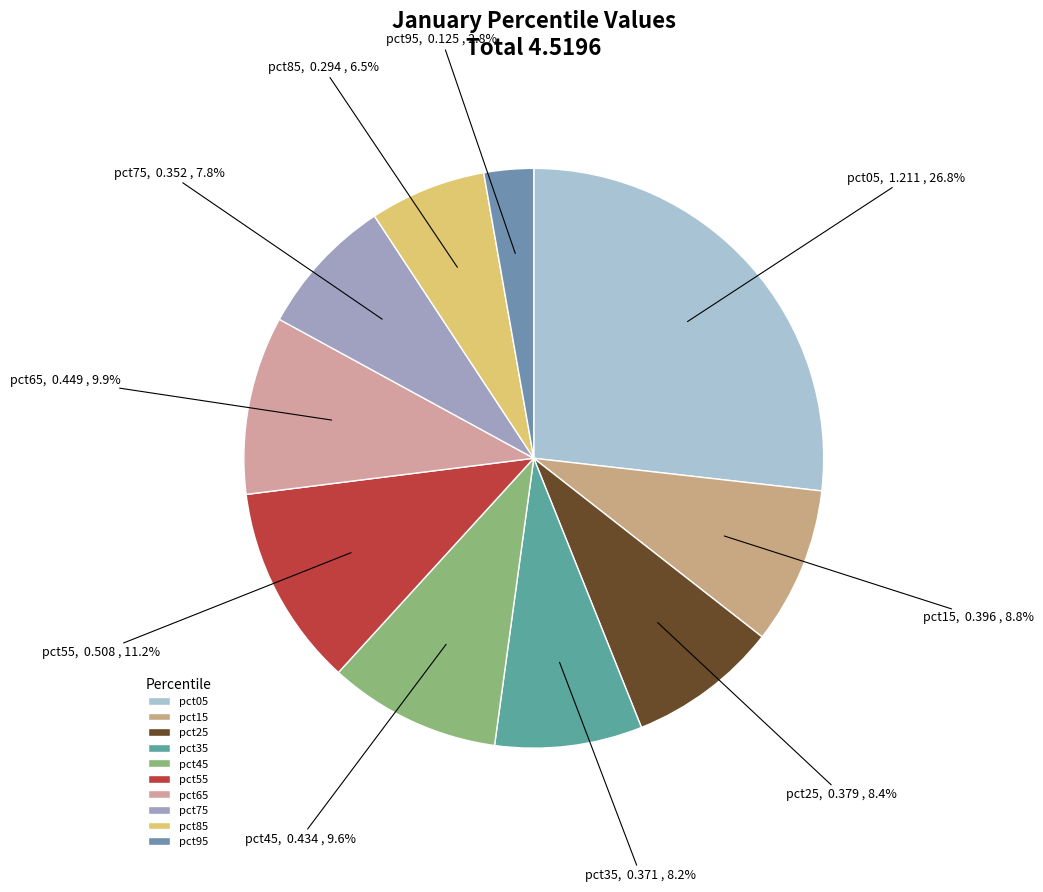

How many segments does this pie chart have?

10